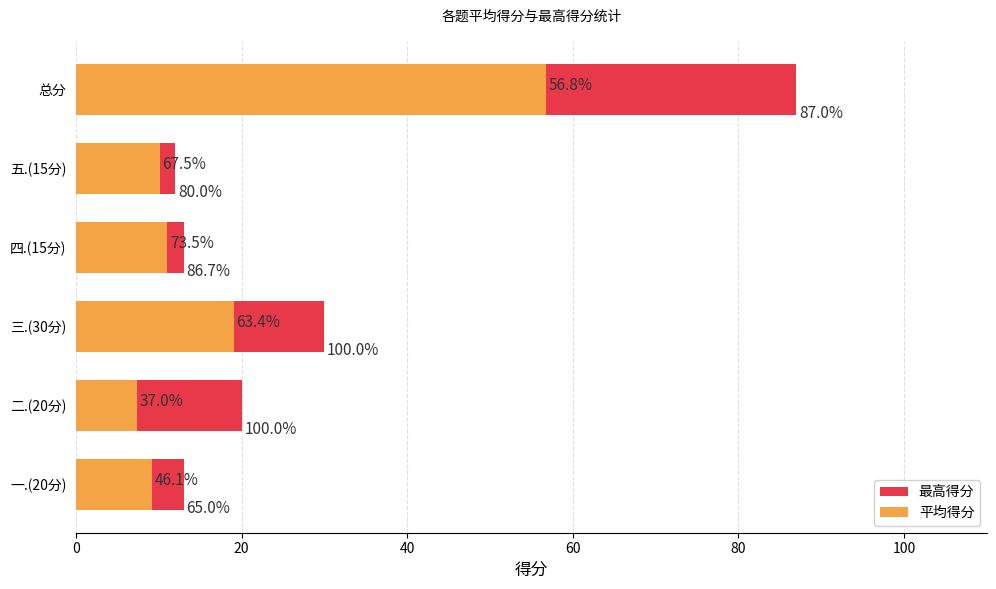

Rank the series at 三.(30分) from highest to lowest value.

最高得分, 平均得分